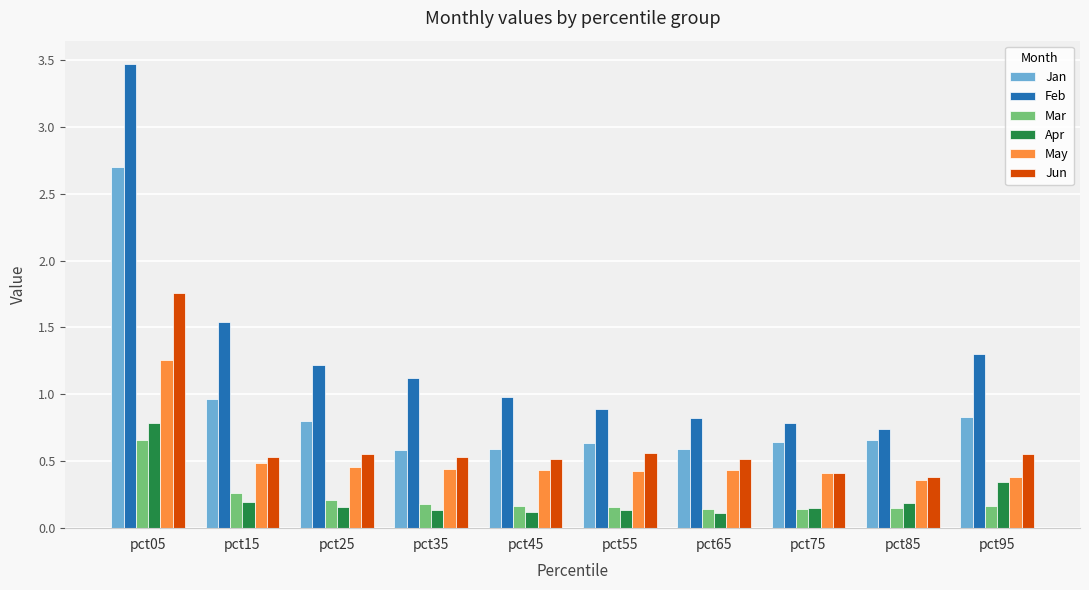

What is the average value of the Jan series?

0.9